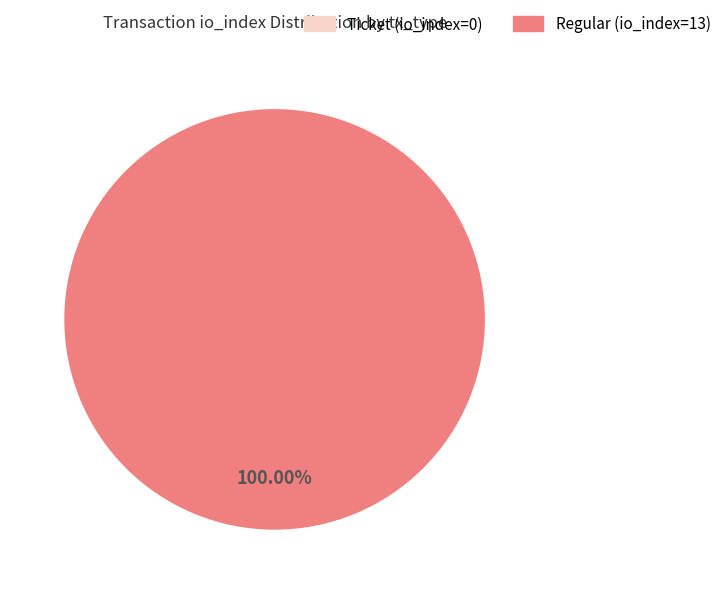

Rank the categories by value from lowest to highest.

Ticket (io_index=0), Regular (io_index=13)